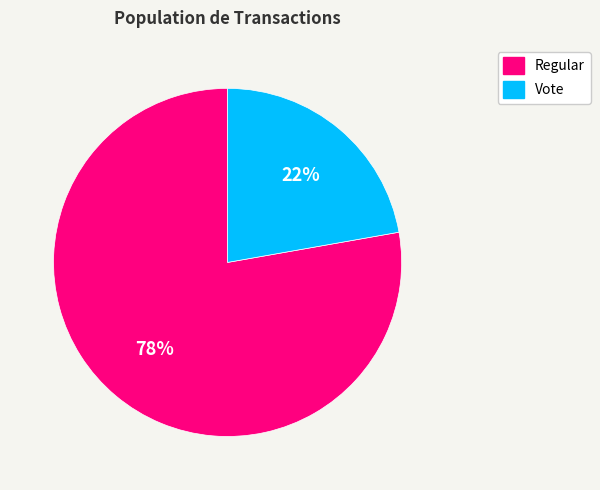

Does Vote account for over 50% of the chart?

No